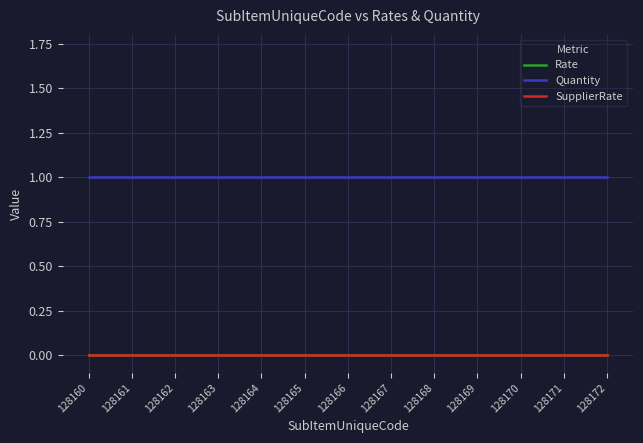

Does the chart have visible grid lines?

Yes